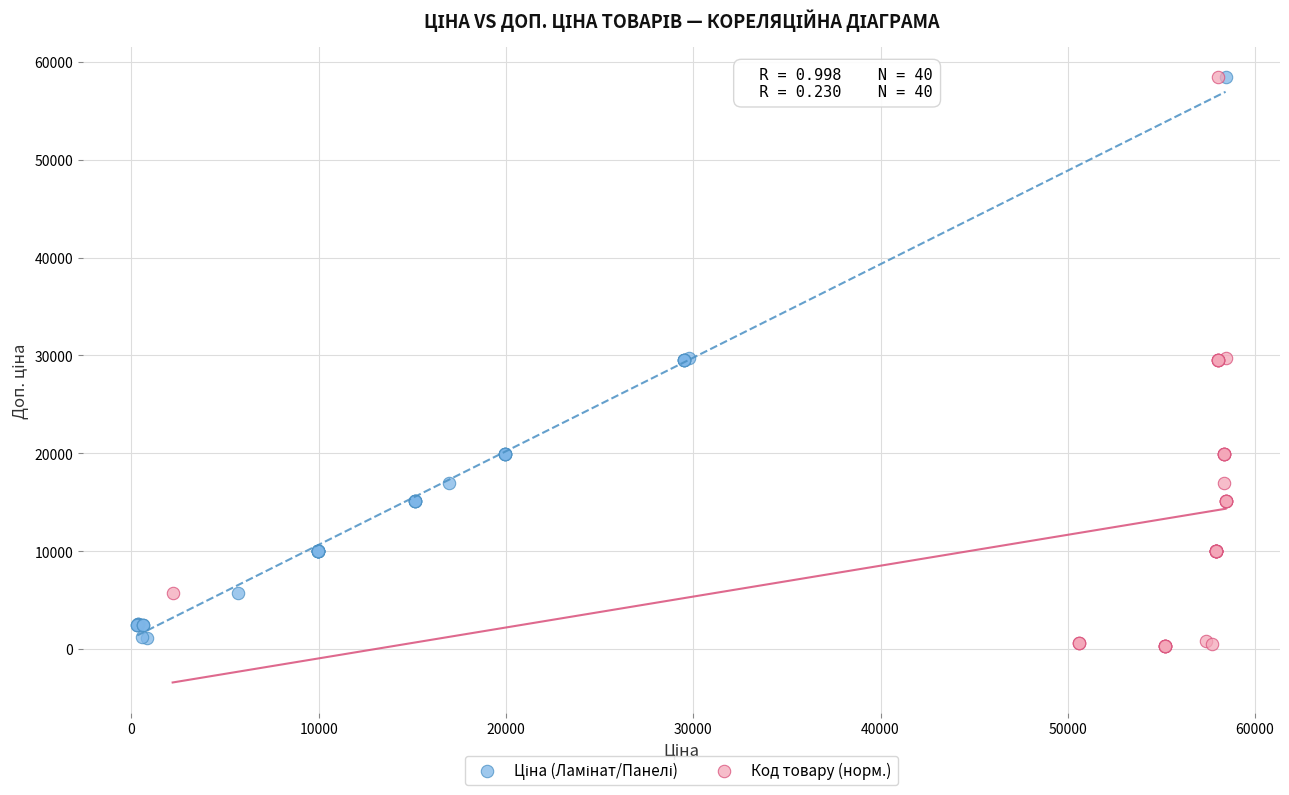

Which series has the widest spread of Y values?

Код товару (норм.)